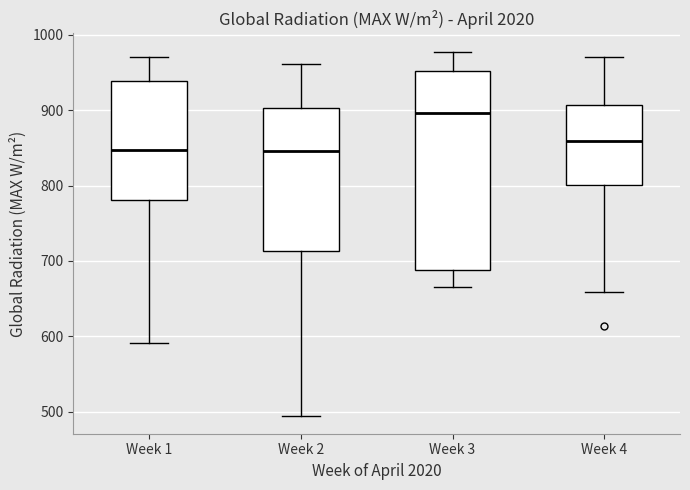

Which box's median line is the highest?

Week 3